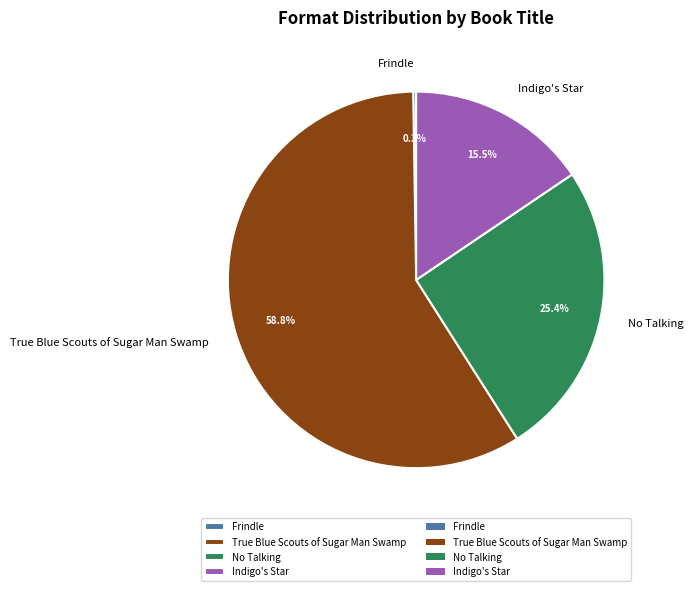

What portion of the pie excludes True Blue Scouts of Sugar Man Swamp?

41.2%